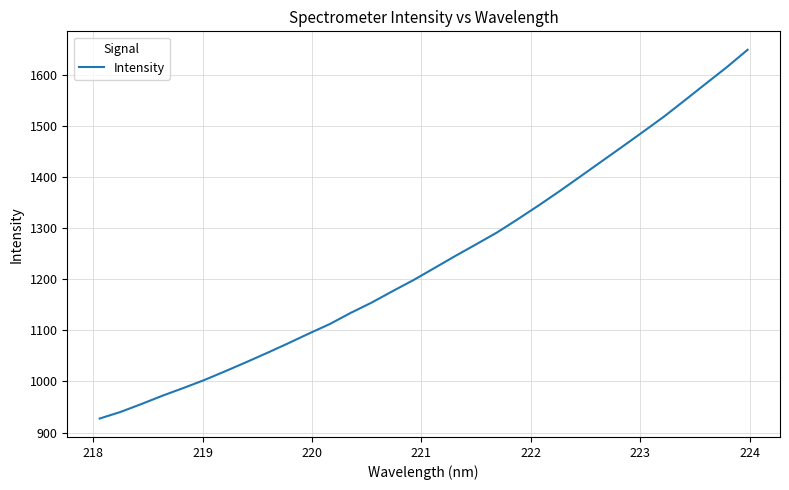

What is the smallest value displayed?

927.4